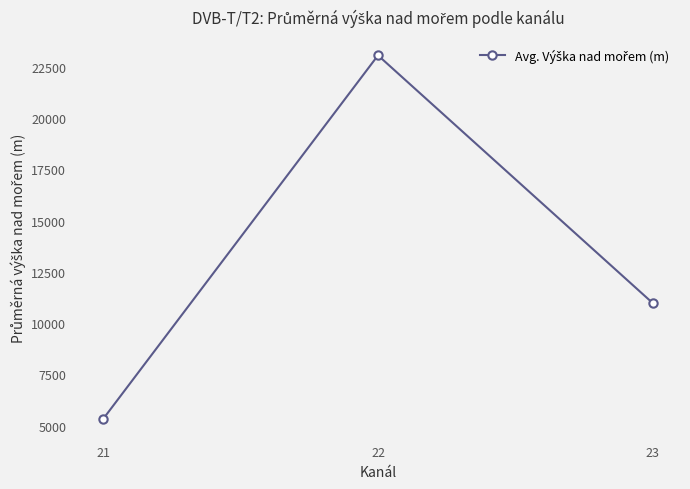

What is the ratio of the value at 23 to the value at 22?

0.5